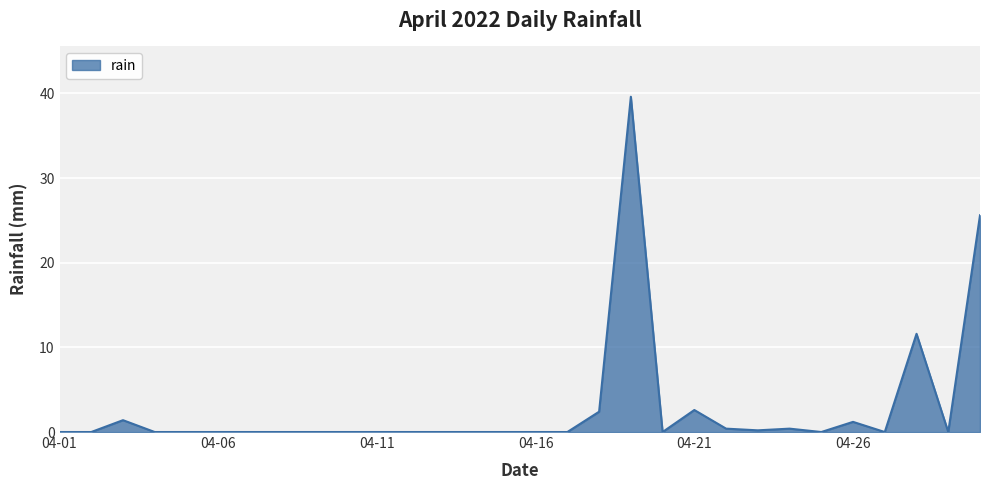

What is the greatest value displayed?

39.6